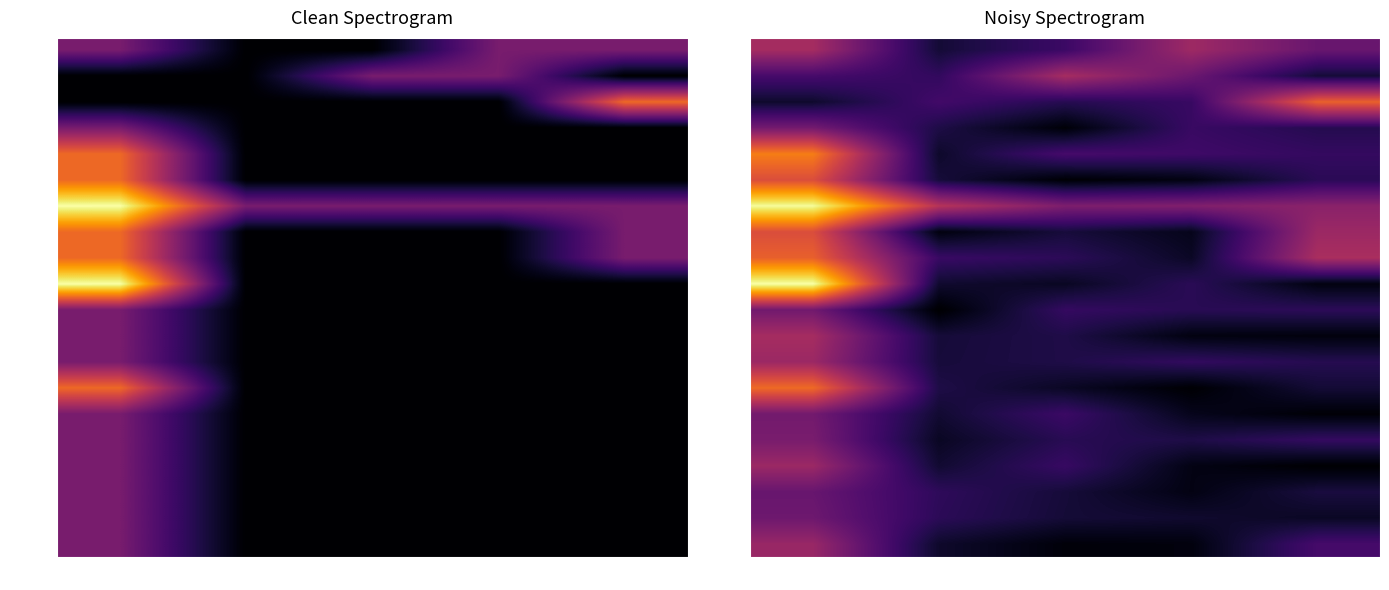

Rank the series at 01 from highest to lowest value.

00010, 00038, 00018, 00020, 00088, 00011, 00026, 00046, 00025, 00015, 00021, 00012, 00028, 00056, 00017, 00088b, 00014, 00034, 00016, 00019